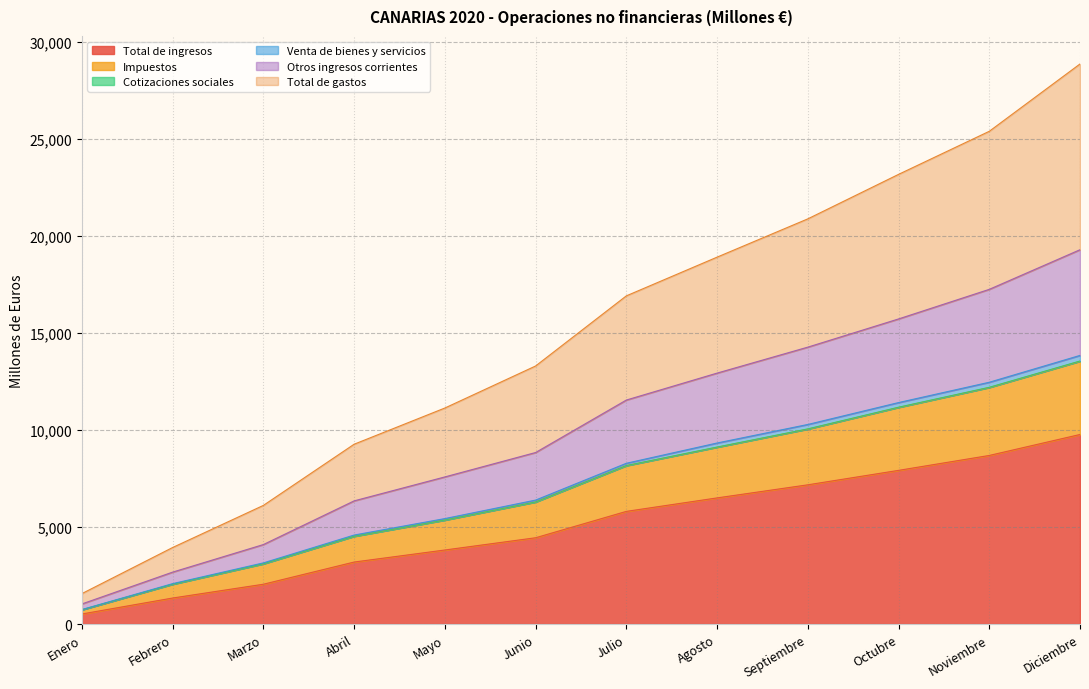

At which label does Total de ingresos reach its peak?

Diciembre